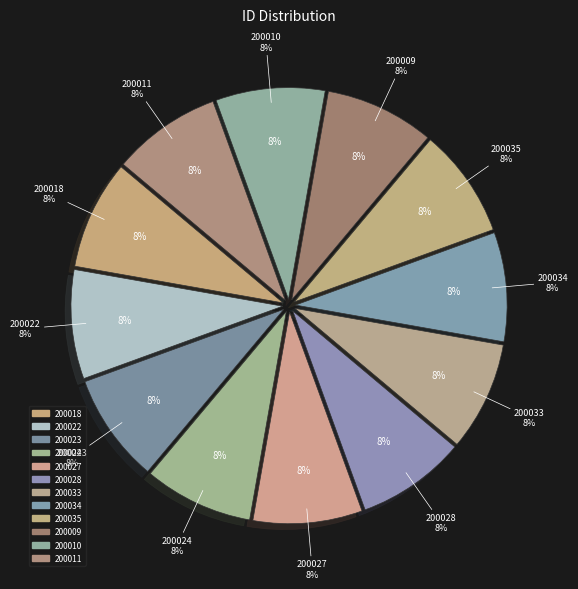

Does 200010 represent more than half of the total?

No